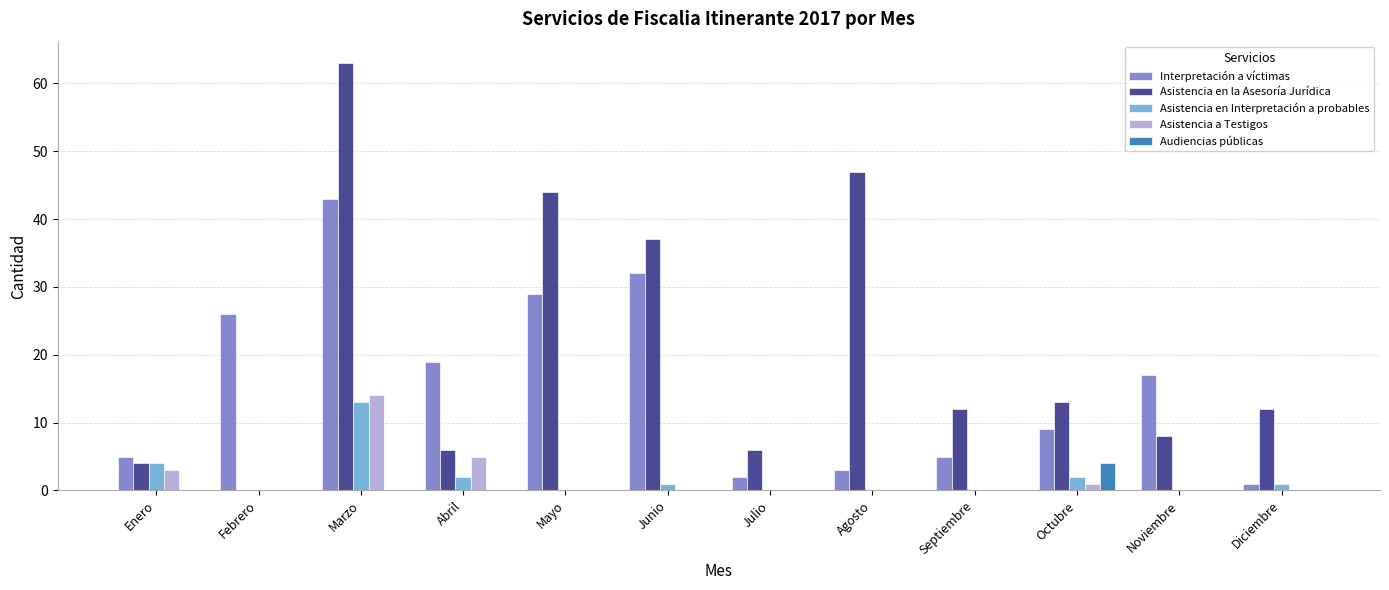

What is the maximum value shown in the chart?

63